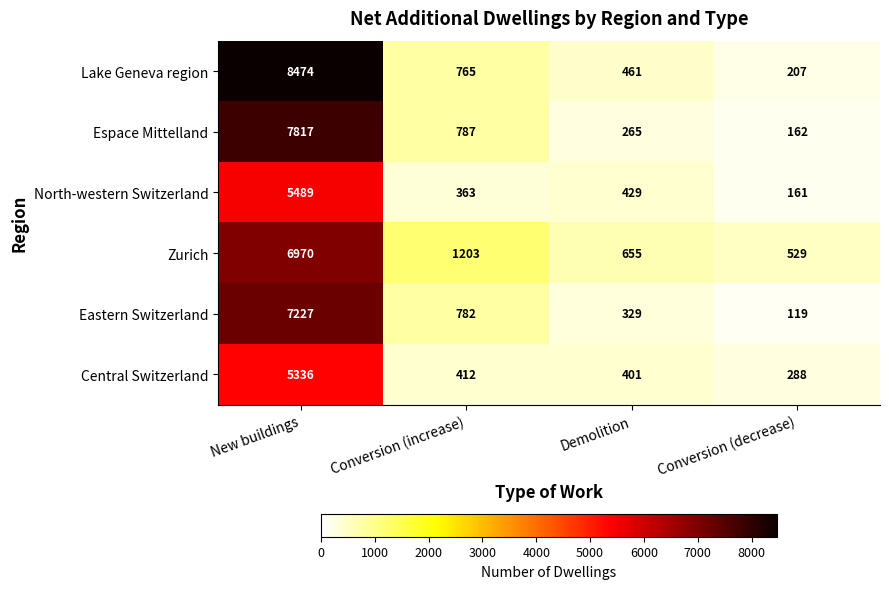

What is the minimum value shown in the chart?

119